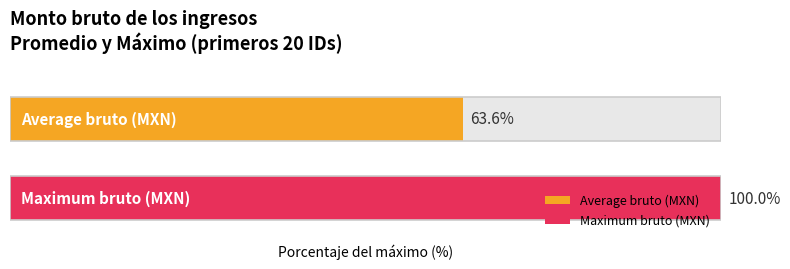

Does the chart contain any negative values?

No